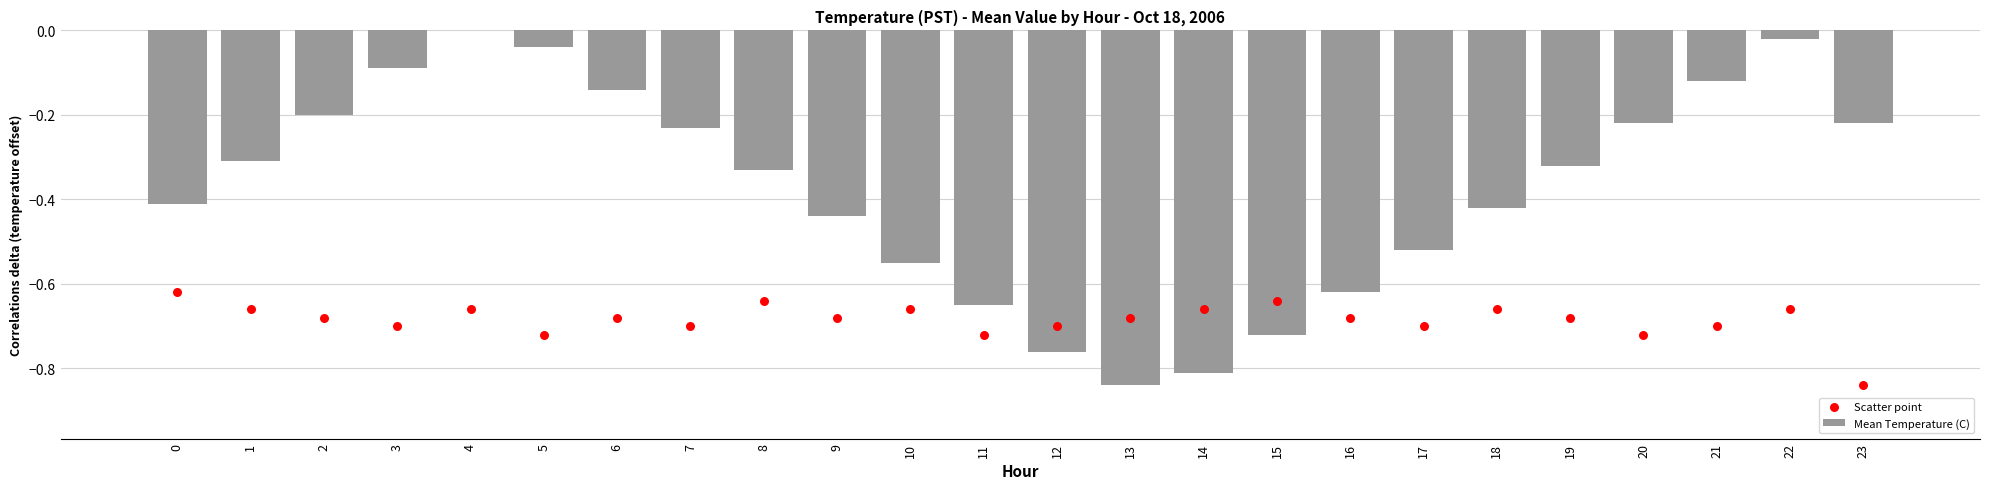

Which series has the largest total across all categories?

Mean Temperature (C)